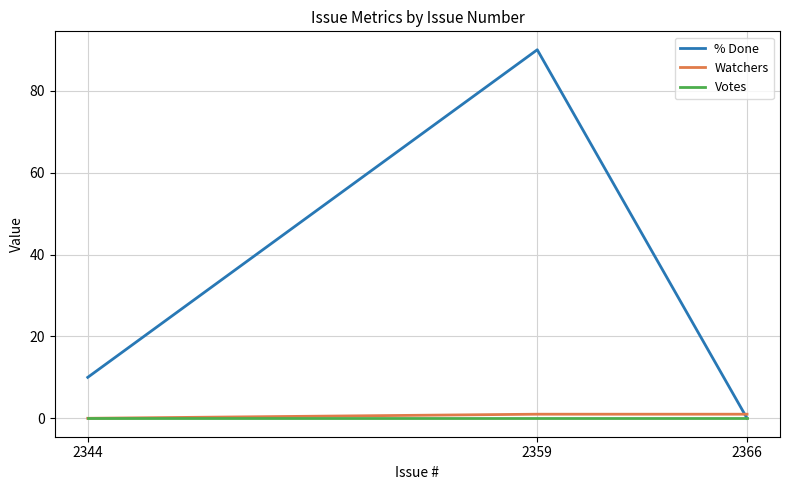

What is the spread (max minus min) of values at 2344?

10